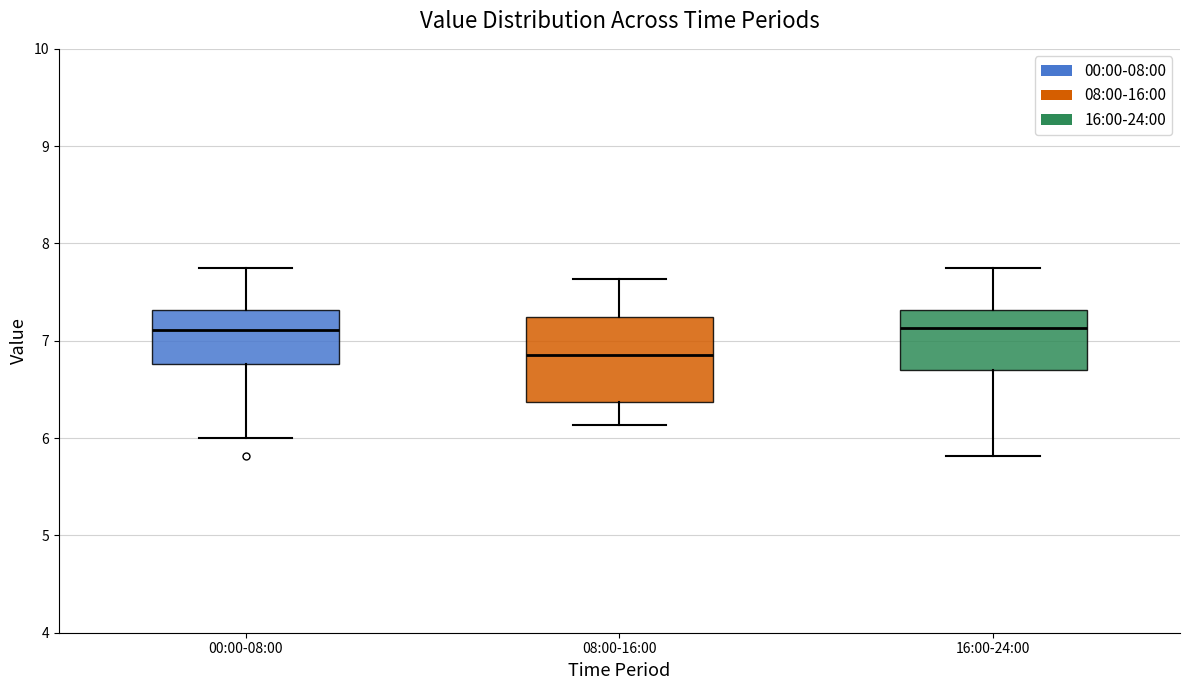

Where does the median line of the box for 08:00-16:00 sit on the y-axis? The values are not printed on the chart, so give them approximately, as read against the axis.

6.9